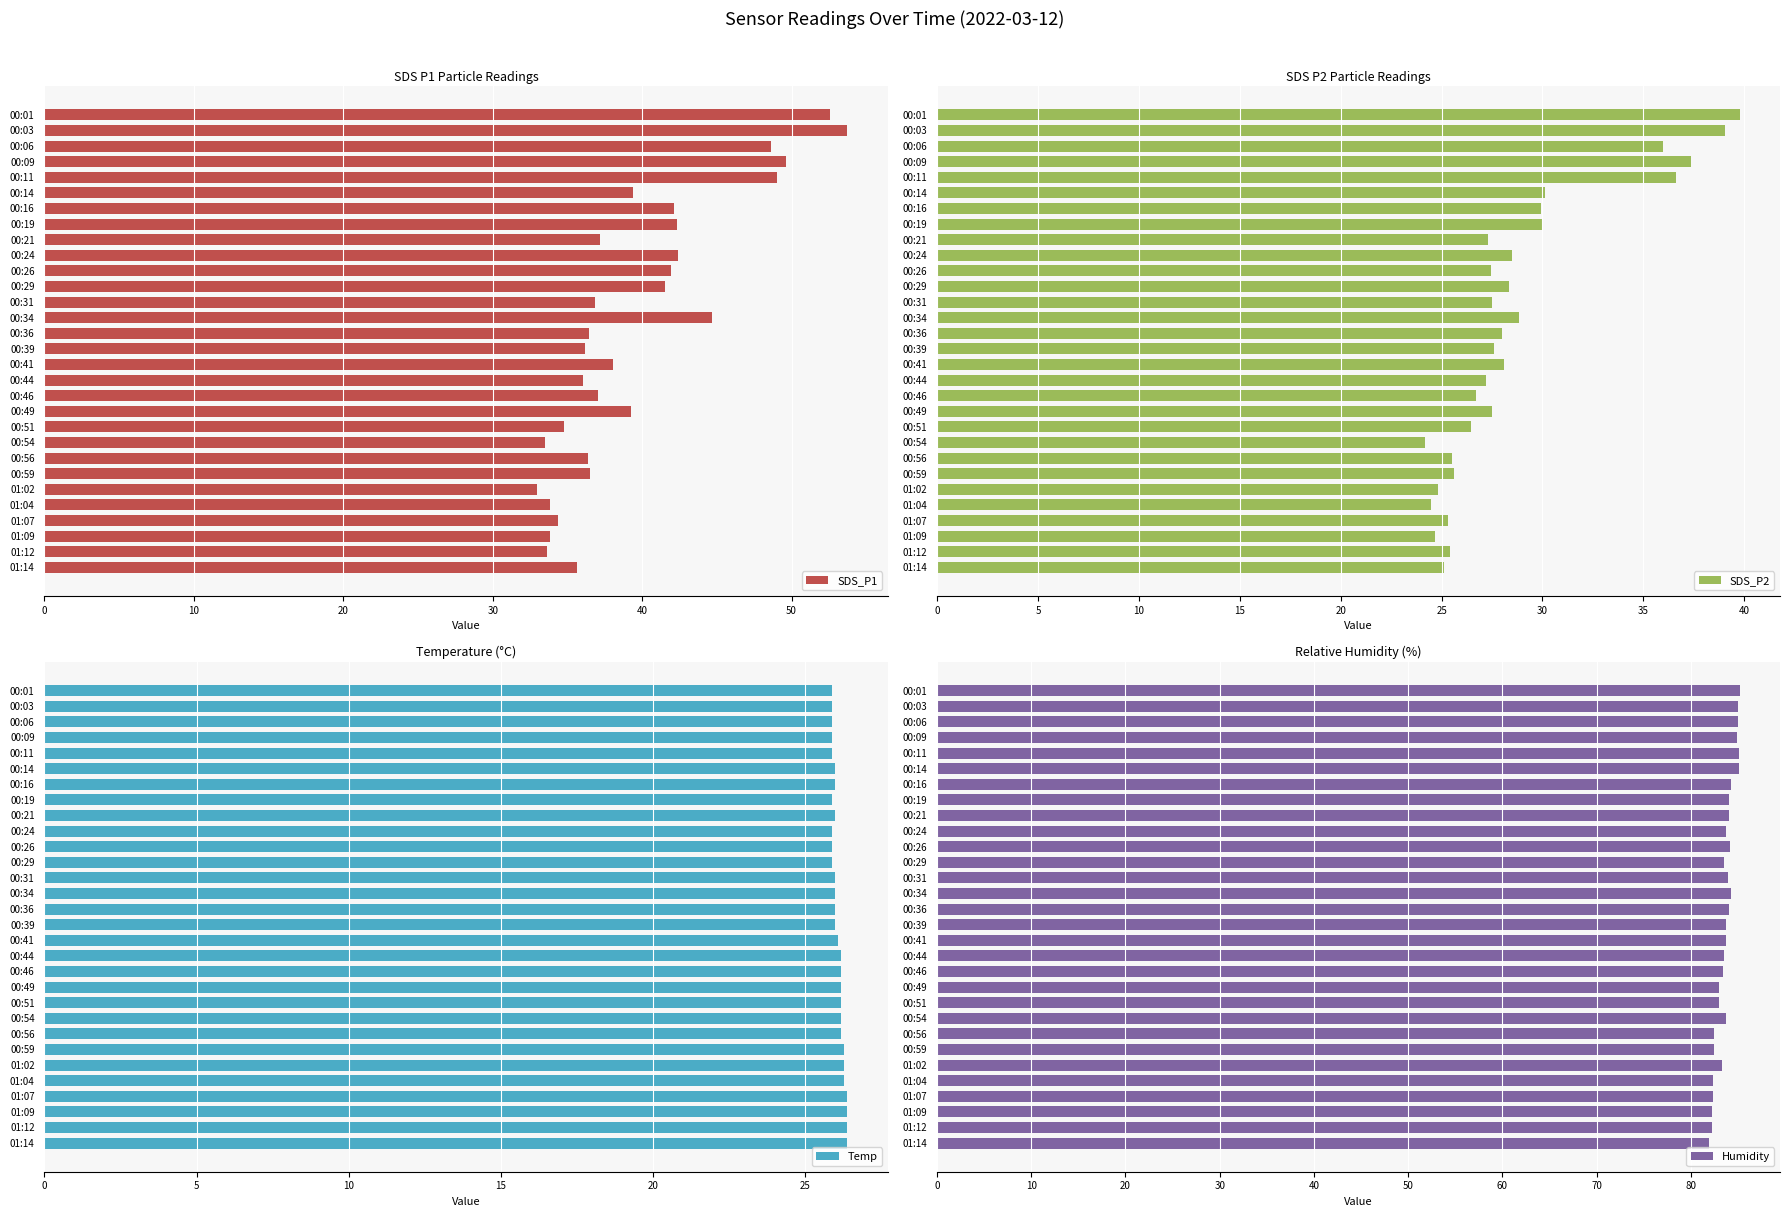

The SDS_P1 series shows 48.6 at 00:06. True or false?

True